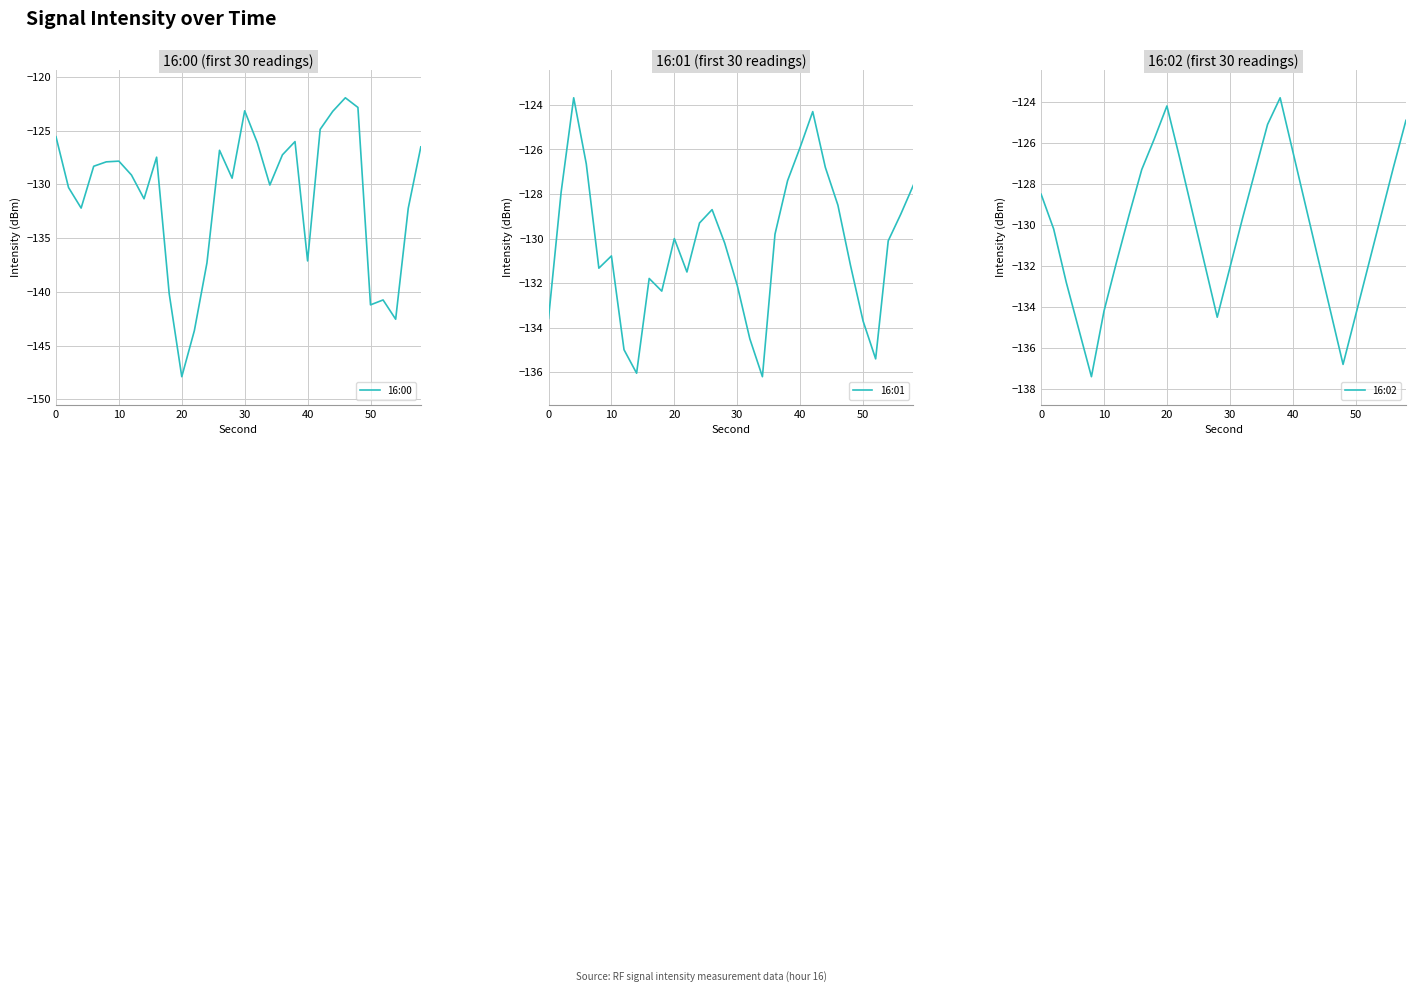

What is the maximum value for 16:00?

-122.0